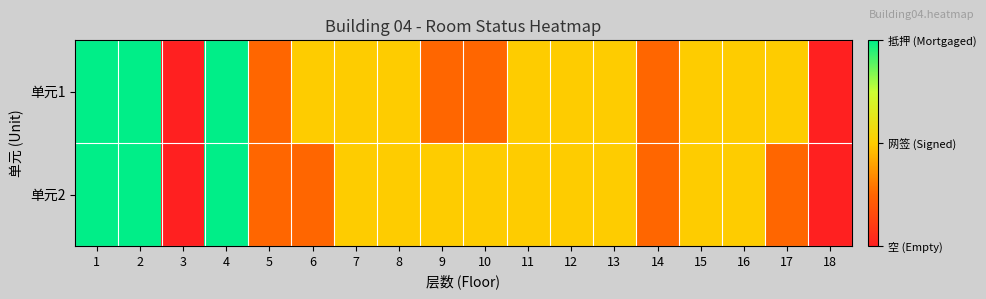

At how many categories does at least one series exceed 1?

3